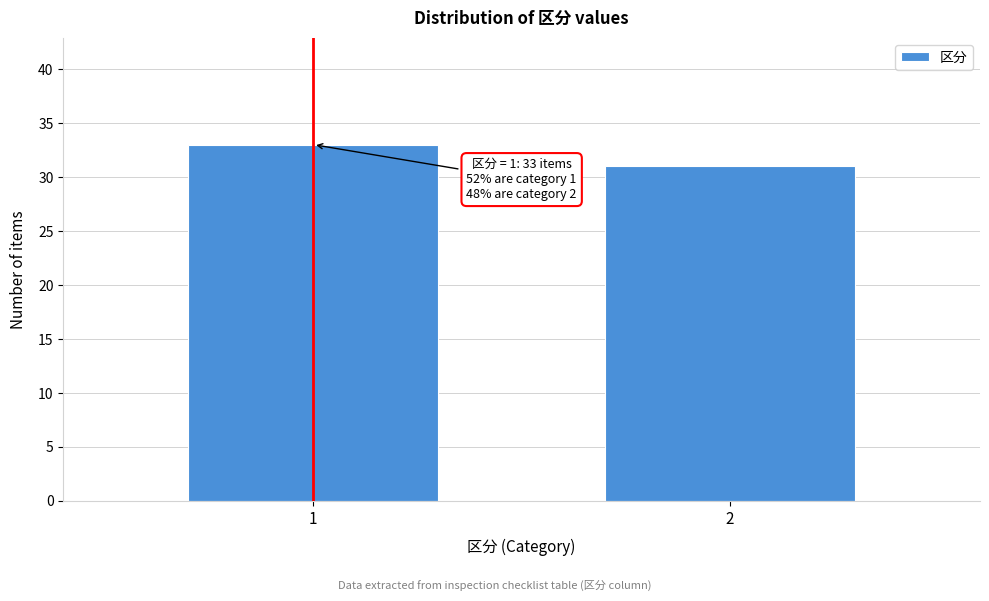

Reading left to right, extract all data points from this chart.

1=33	2=31